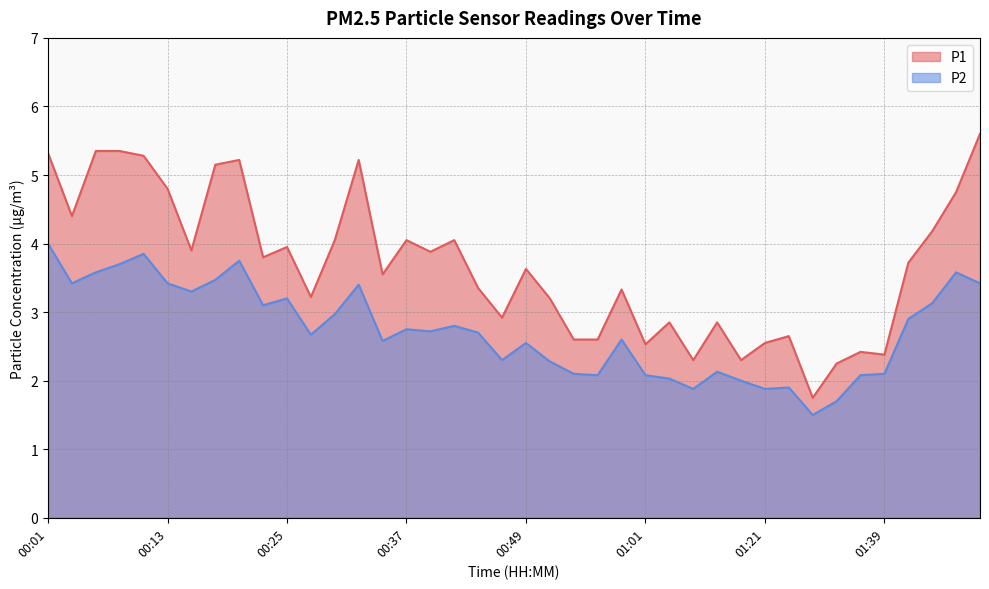

Reading left to right, transcribe all the data shown in this chart.

P1: 5.3	4.4	5.3	5.3	5.3	4.8	3.9	5.2	5.2	3.8	4.0	3.2	4.0	5.2	3.5	4.0	3.9	4.0	3.4	2.9	3.6	3.2	2.6	2.6	3.3	2.5	2.9	2.3	2.9	2.3	2.5	2.6	1.8	2.2	2.4	2.4	3.7	4.2	4.8	5.6
P2: 4.0	3.4	3.6	3.7	3.9	3.4	3.3	3.5	3.8	3.1	3.2	2.7	3.0	3.4	2.6	2.8	2.7	2.8	2.7	2.3	2.5	2.3	2.1	2.1	2.6	2.1	2.0	1.9	2.1	2.0	1.9	1.9	1.5	1.7	2.1	2.1	2.9	3.1	3.6	3.4